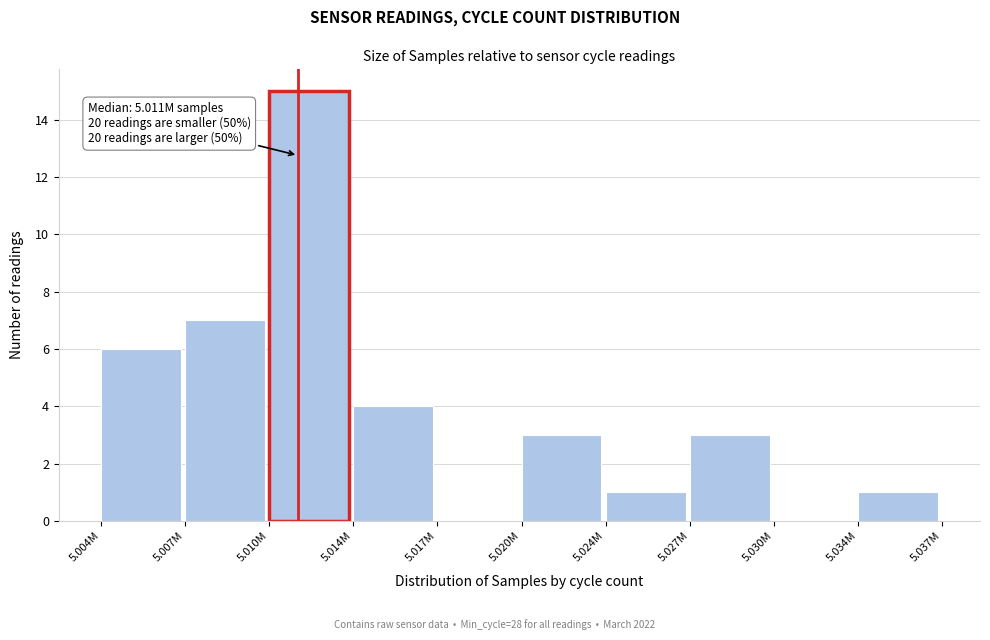

Reading left to right, list all the values displayed in this chart.

5.004M=6	5.007M=7	5.010M=15	5.014M=4	5.017M=0	5.020M=3	5.024M=1	5.027M=3	5.030M=0	5.034M=1